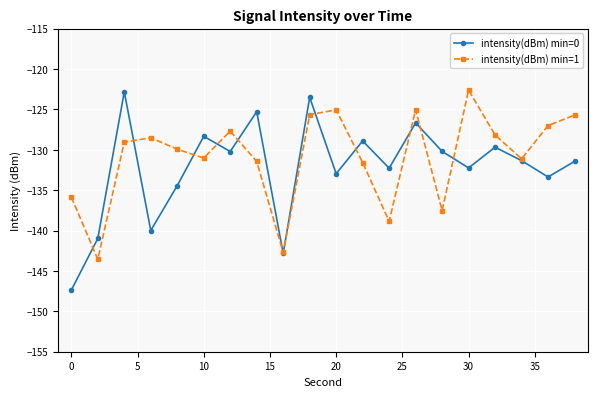

After their last crossing, which series has the higher values: intensity(dBm) min=1 or intensity(dBm) min=0?

intensity(dBm) min=1